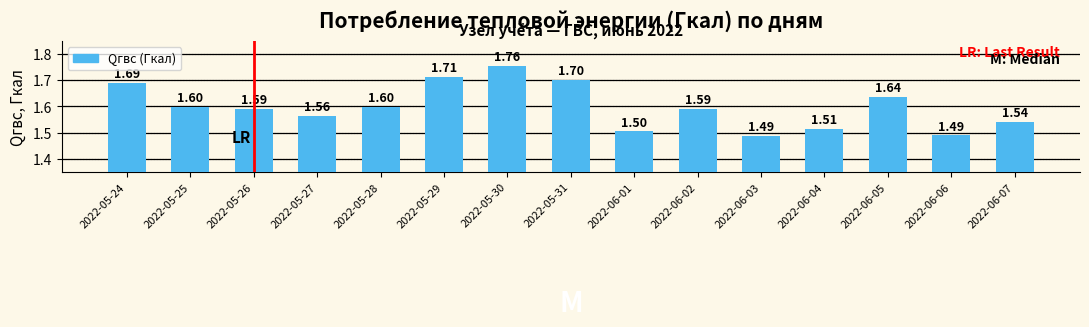

True or false: the data shows 1.7 at 2022-05-31.

True